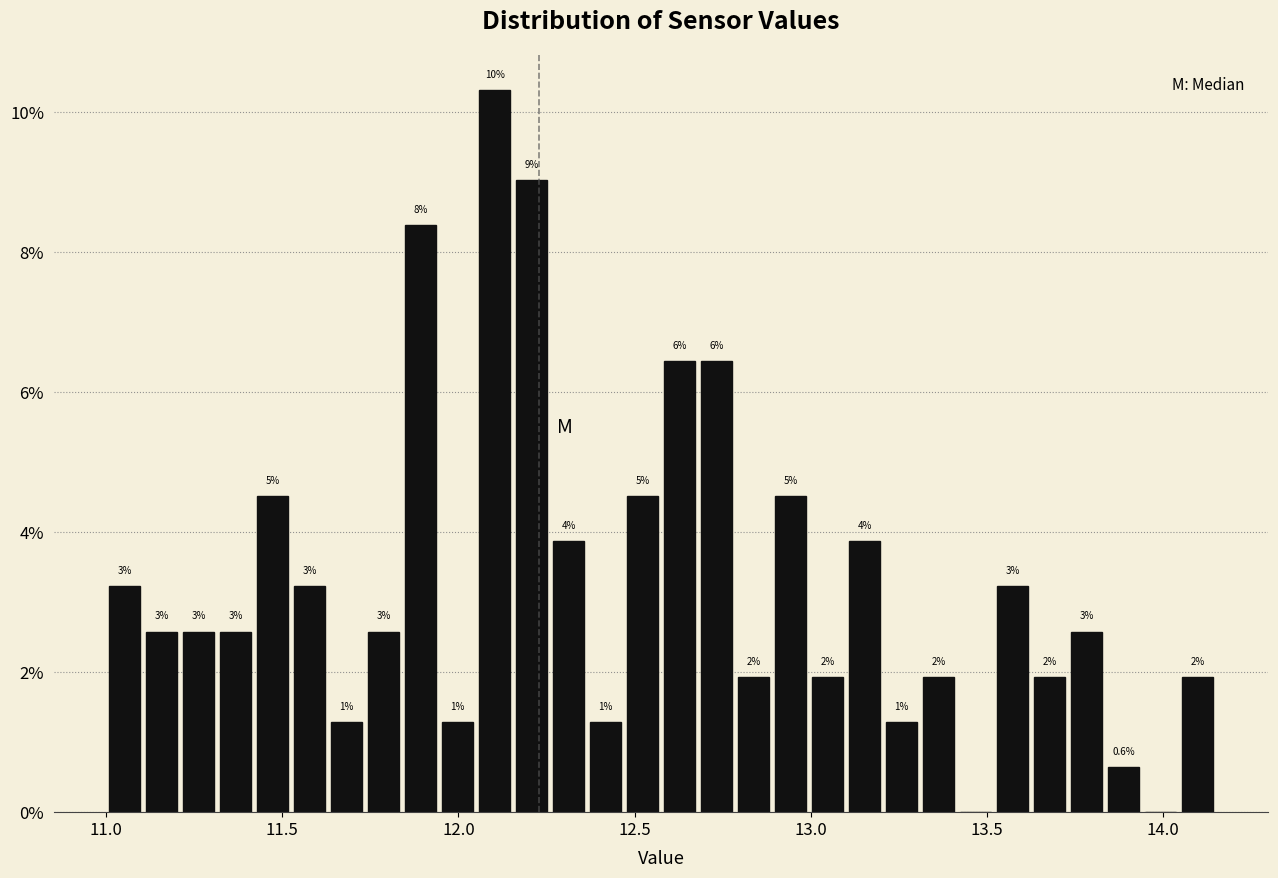

Read against the x-axis, roughly where is the centre of the tallest bar?

12.10